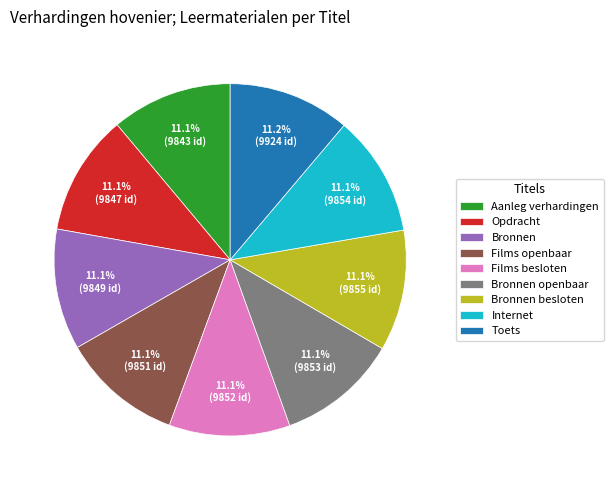

How many slices are in this pie chart?

9